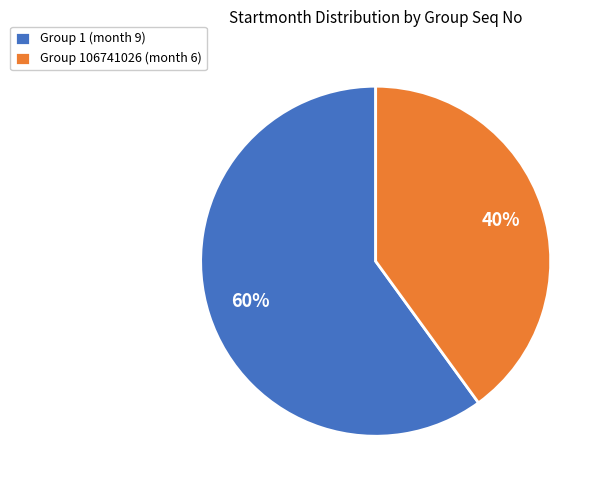

What is the smallest slice in the pie chart?

Group 106741026 (month 6)